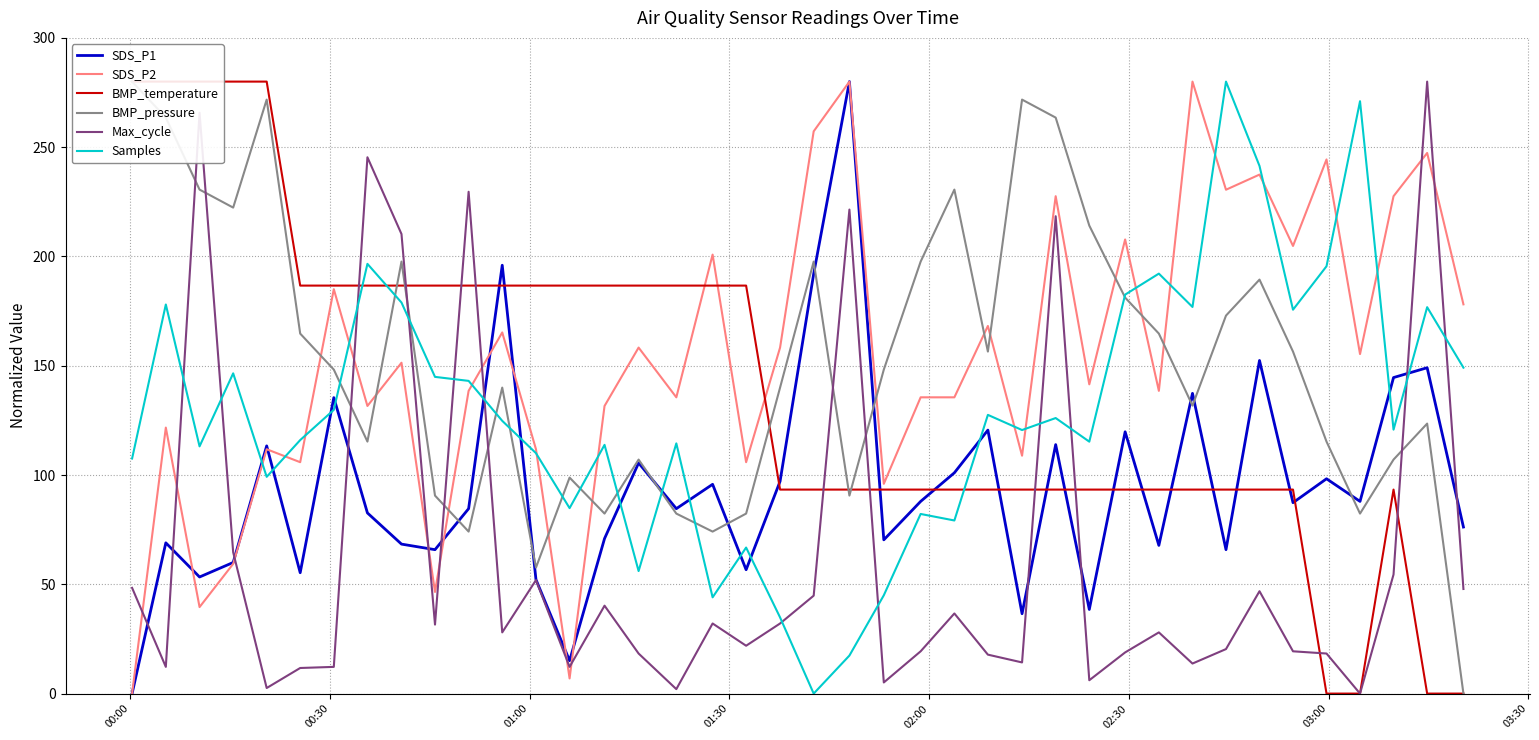

Which series has the largest total across all categories?

SDS_P2